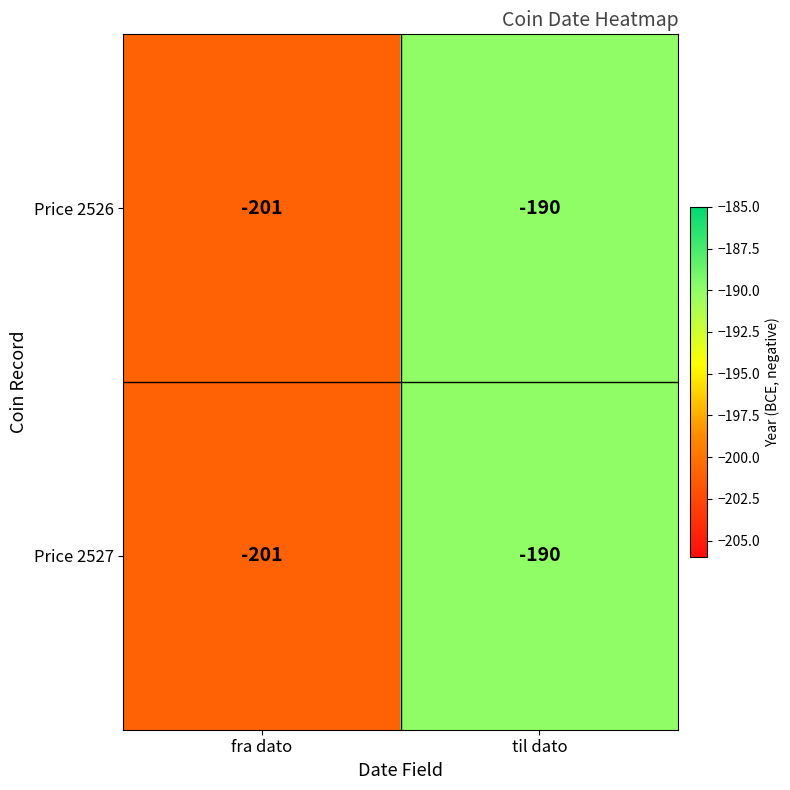

Reading left to right, transcribe all the data shown in this chart.

Price 2526: -201	-190
Price 2527: -201	-190